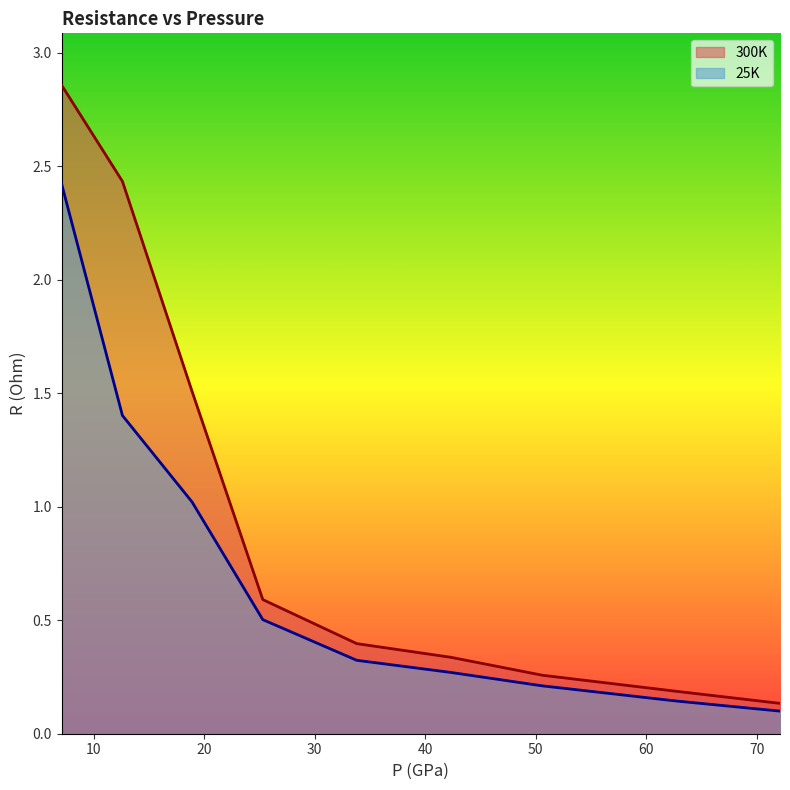

At which label does 300K reach its minimum?

72.1